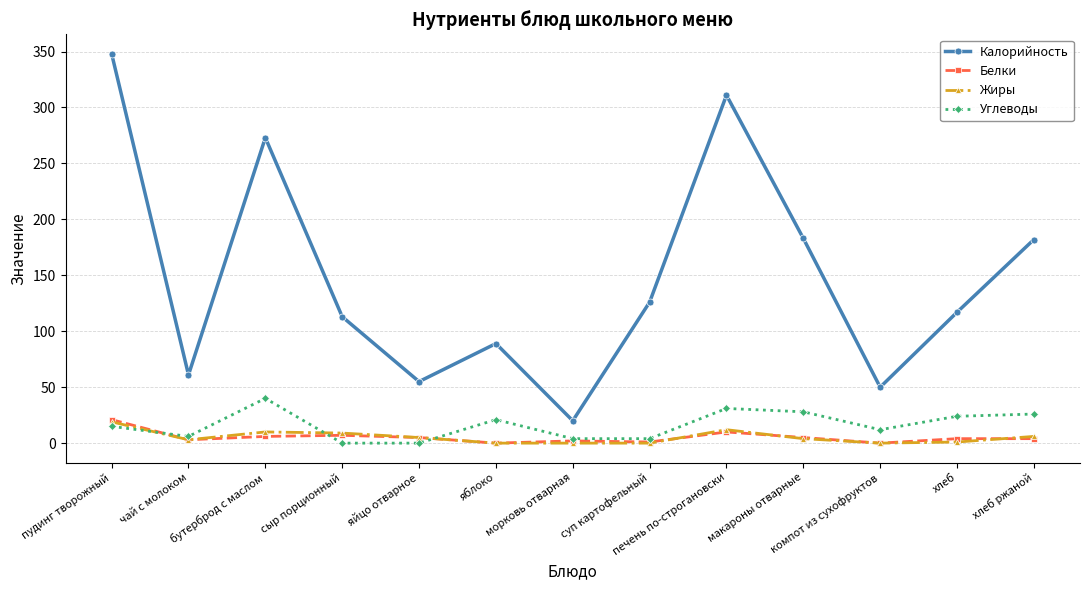

What is the sum of the Жиры values at яйцо отварное and пудинг творожный?

24